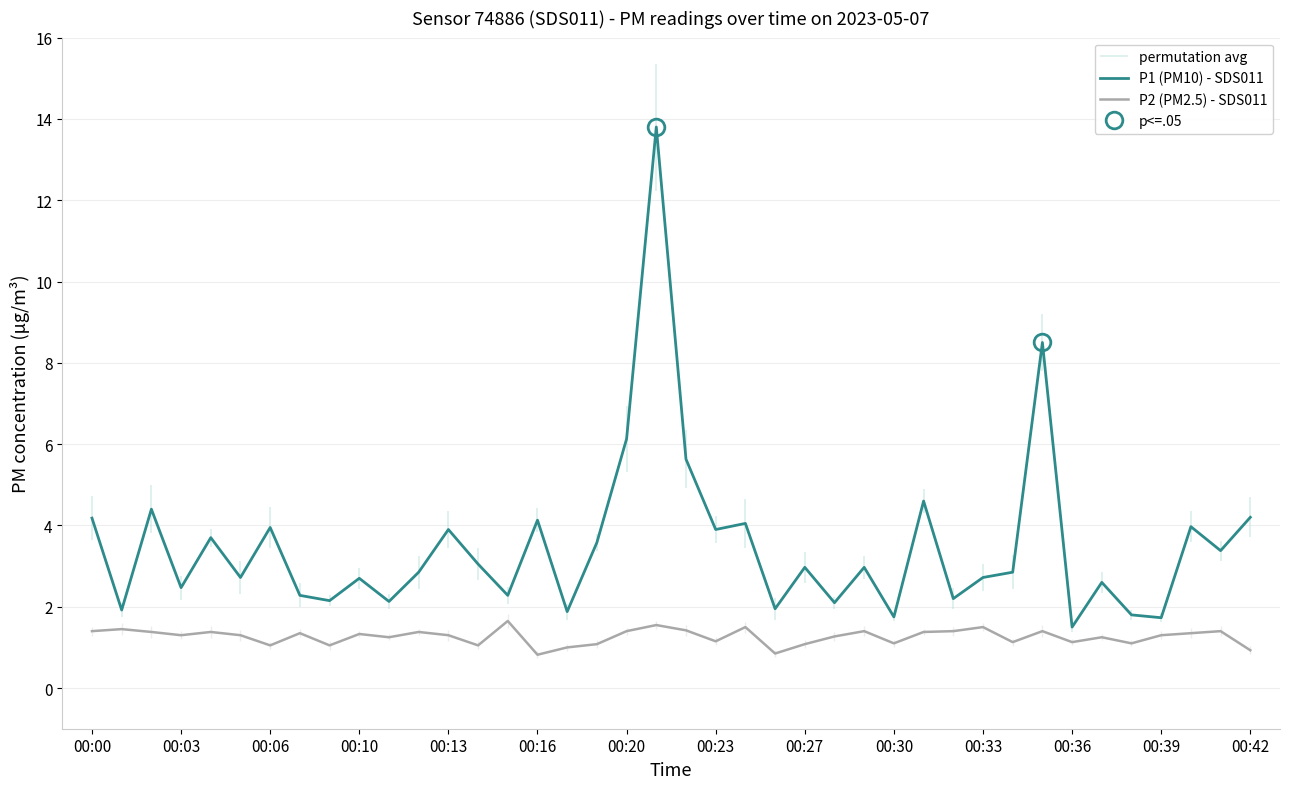

True or false: P2 (PM2.5) - SDS011 and P1 (PM10) - SDS011 intersect in this chart.

False